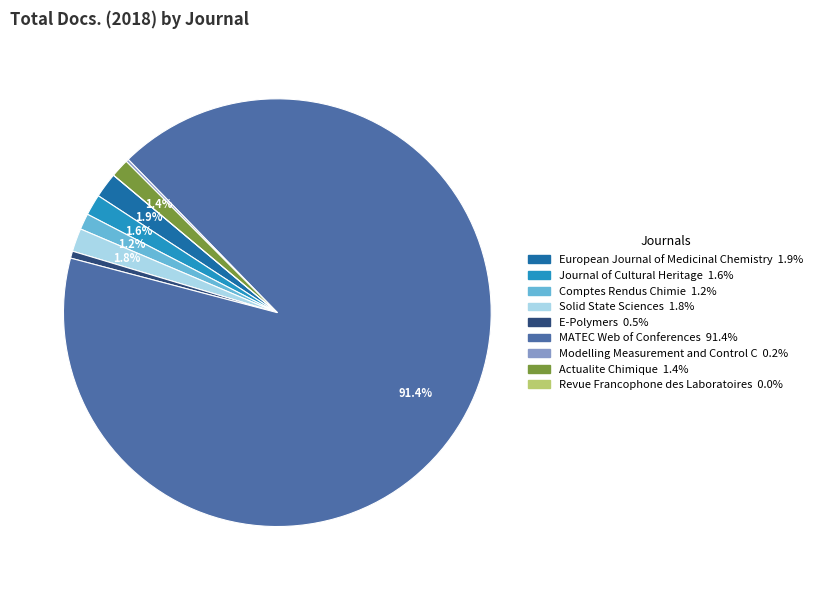

Which slice is the largest?

MATEC Web of Conferences